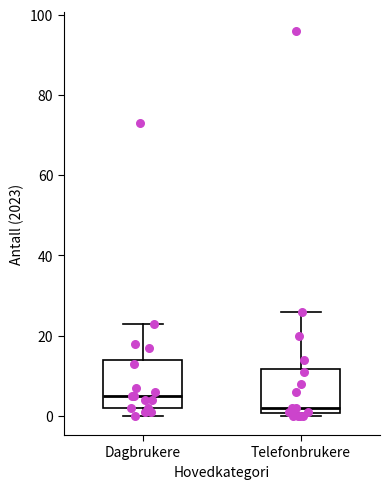

Which box has the lowest median line?

Telefonbrukere